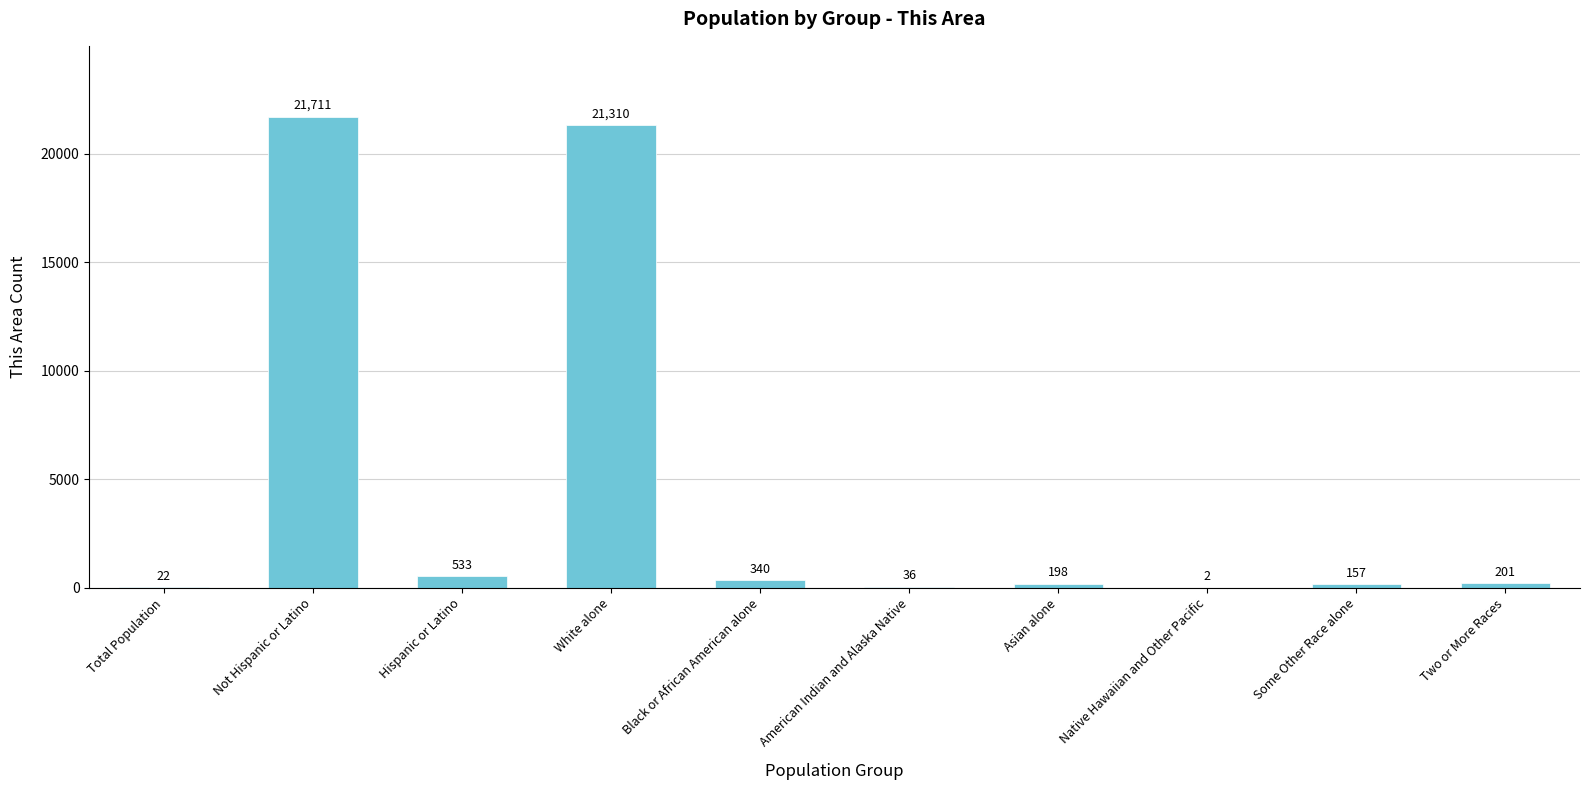

Reading left to right, what are all the values shown in this chart?

22	21711	533	21310	340	36	198	2	157	201